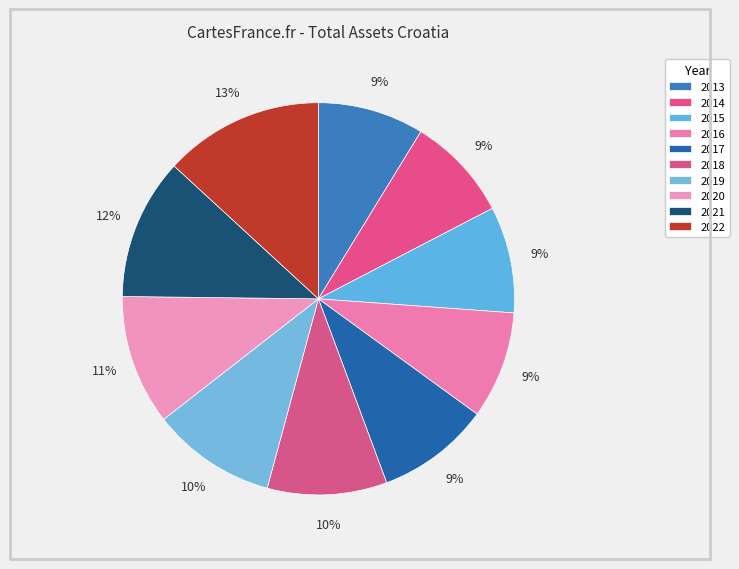

Count the number of slices in the pie.

10